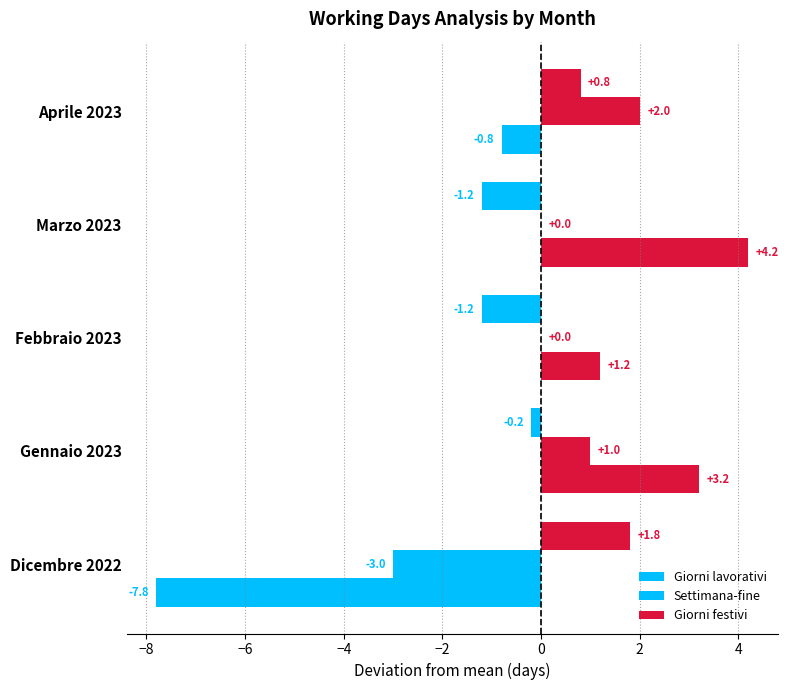

How many values in the Giorni festivi series exceed 0?

2